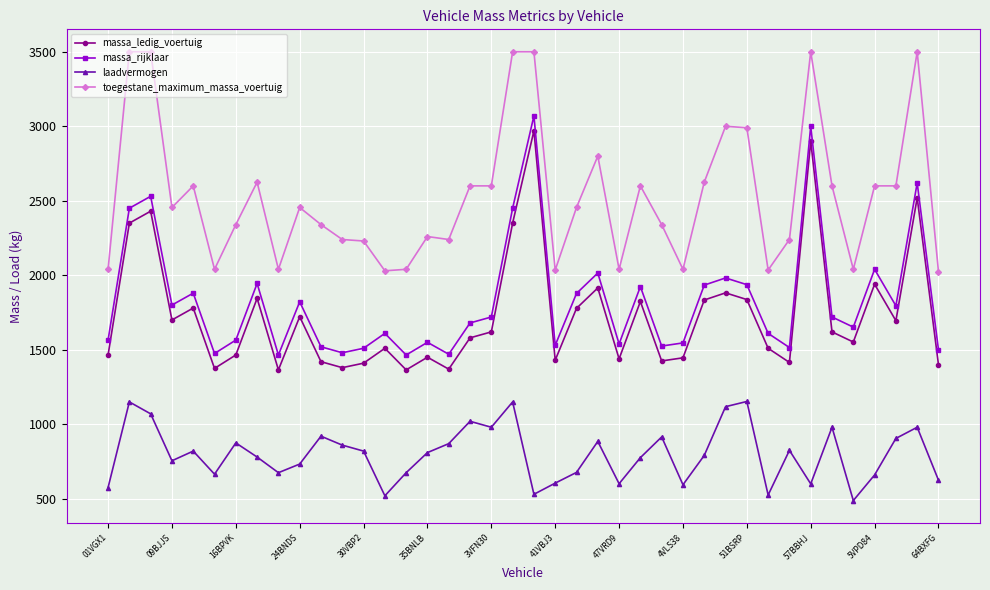

What is the maximum value shown in the chart?

3500